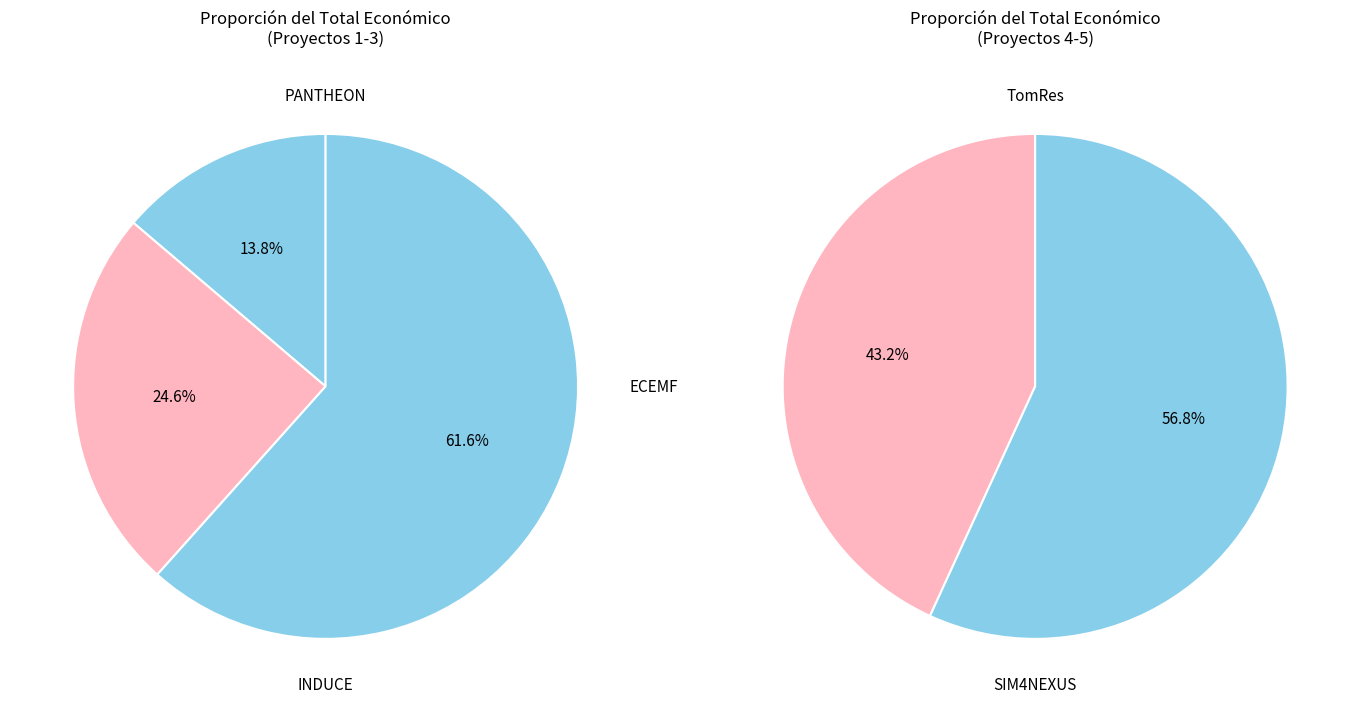

Do PANTHEON and INDUCE together represent more than half of the pie?

No